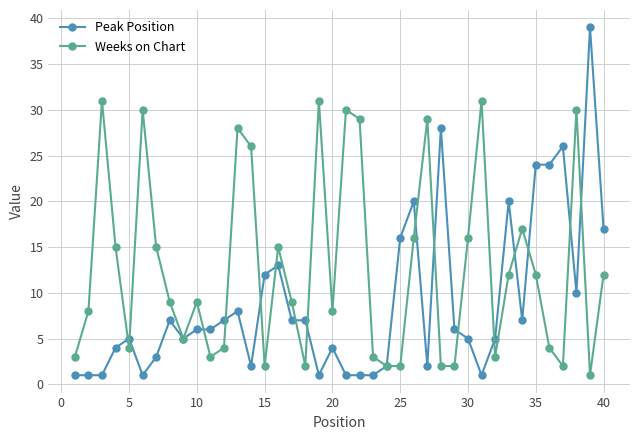

How many lines are shown in the chart?

2